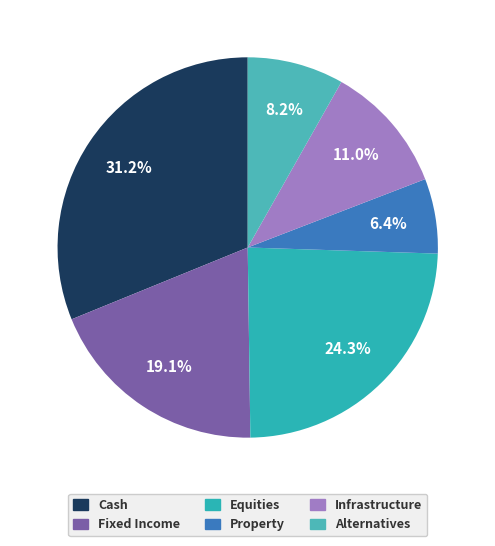

To the nearest percent, what is the difference between the largest and smallest slice percentages?

25%